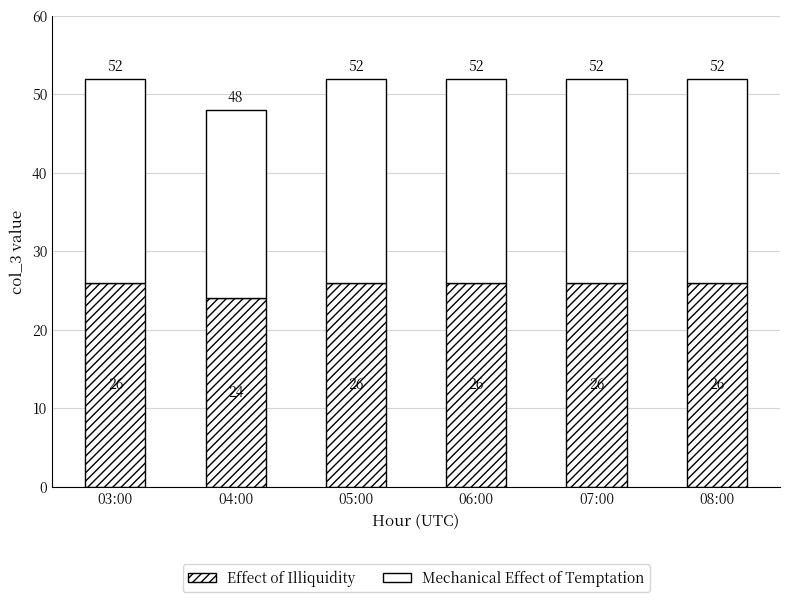

The value of Effect of Illiquidity at 05:00 is 18. True or false?

False